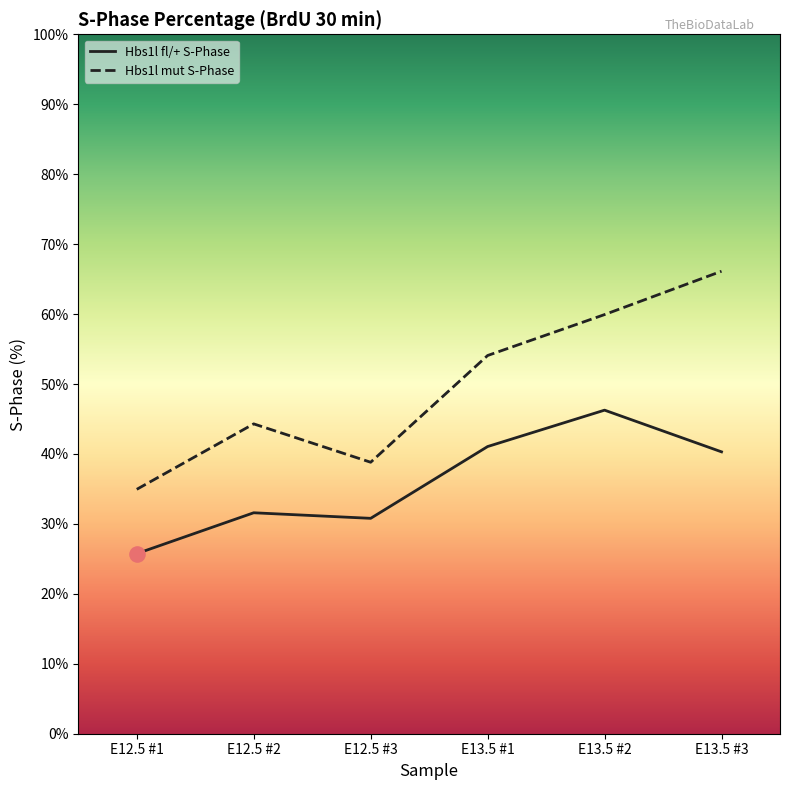

Which series reaches the minimum Y coordinate?

Hbs1l fl/+ S-Phase